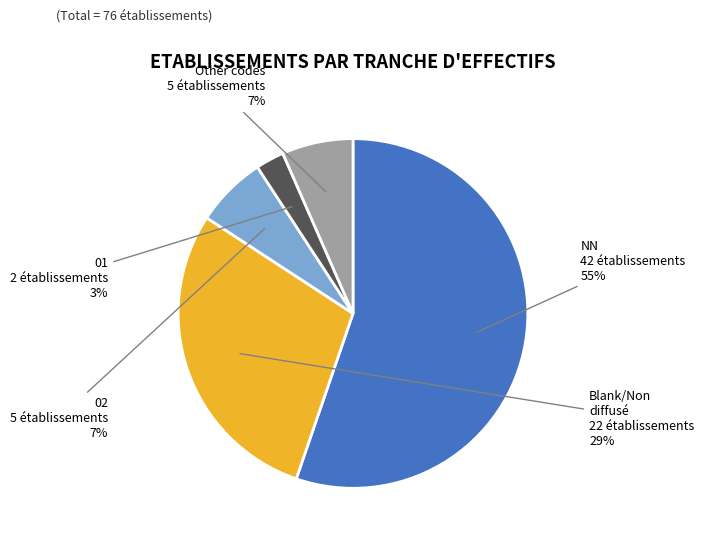

Is there any slice that represents more than half of the pie?

Yes